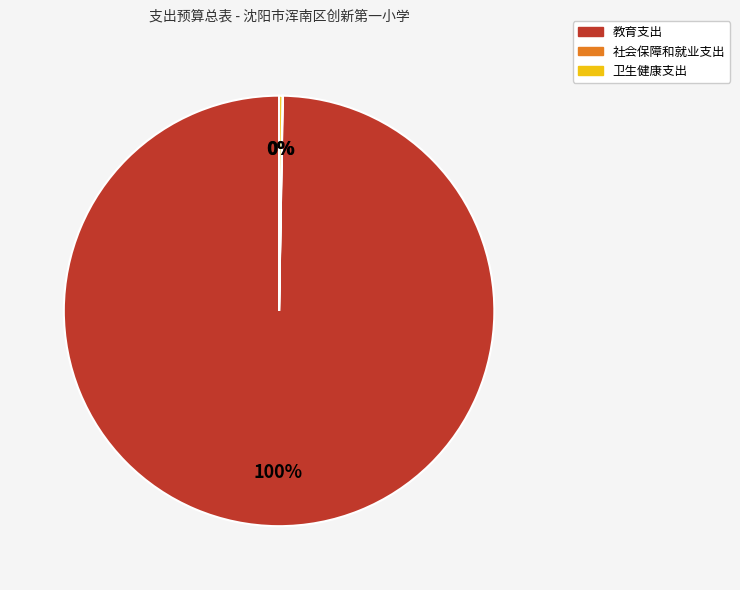

Does any single category account for the majority?

Yes